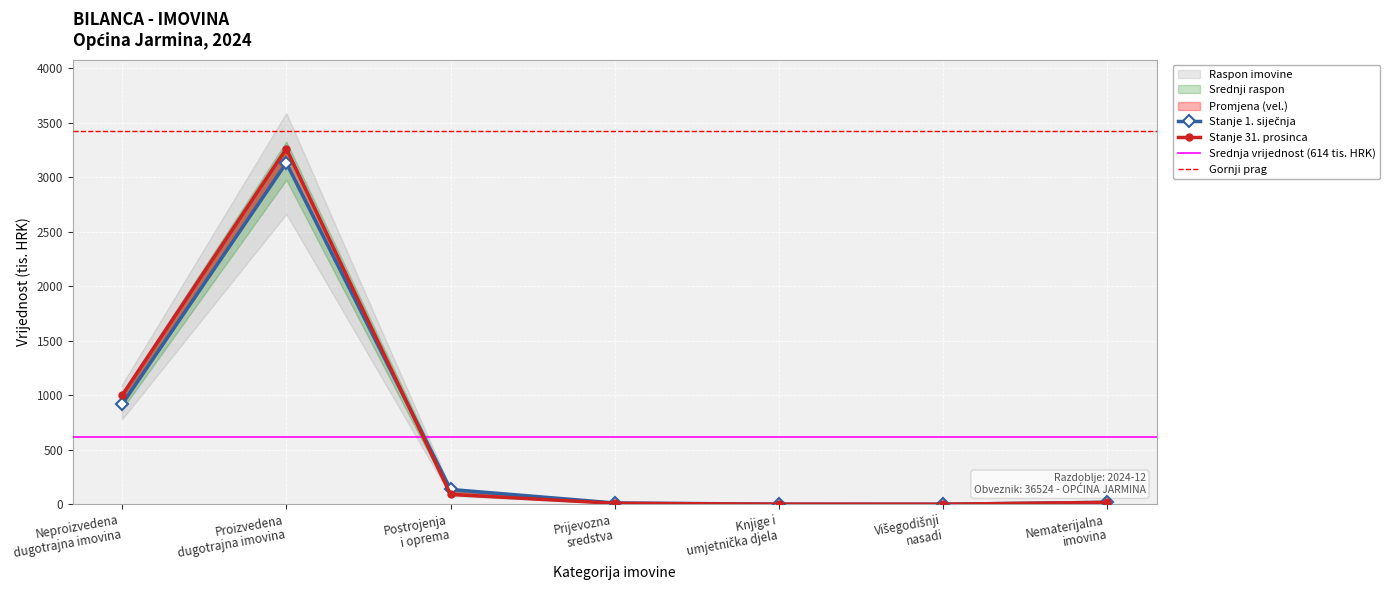

List the labels in order of Stanje 31. prosinca value, largest first.

Proizvedena
dugotrajna imovina, Neproizvedena
dugotrajna imovina, Postrojenja
i oprema, Nematerijalna
imovina, Prijevozna
sredstva, Knjige i
umjetnička djela, Višegodišnji
nasadi